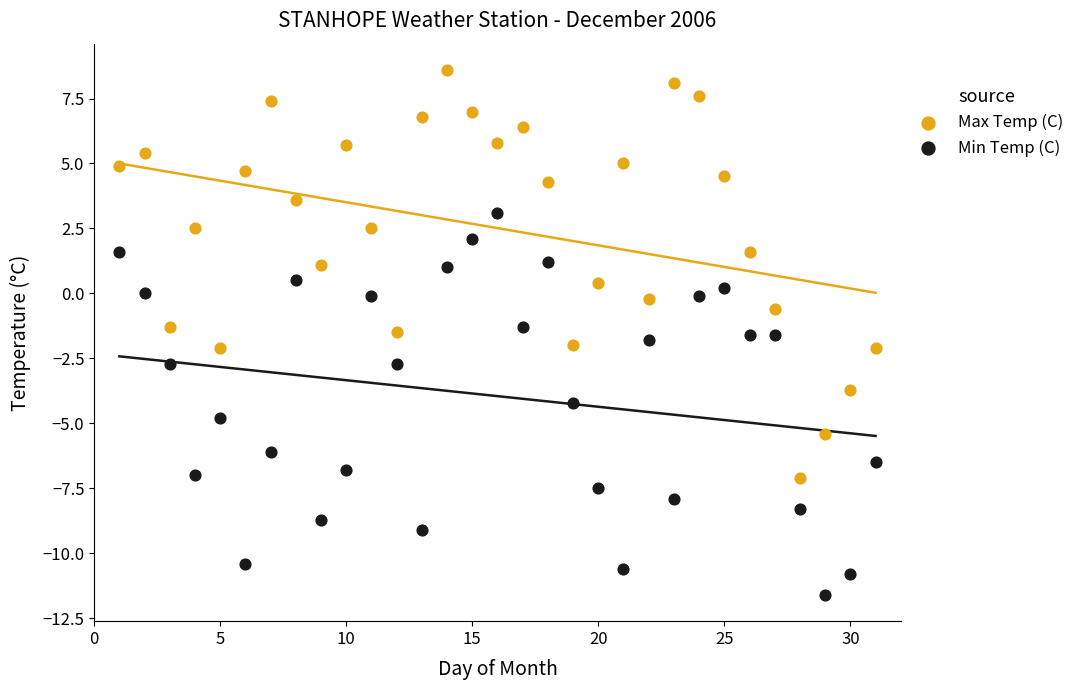

What are all the series names shown in the legend?

Max Temp (C), Min Temp (C)